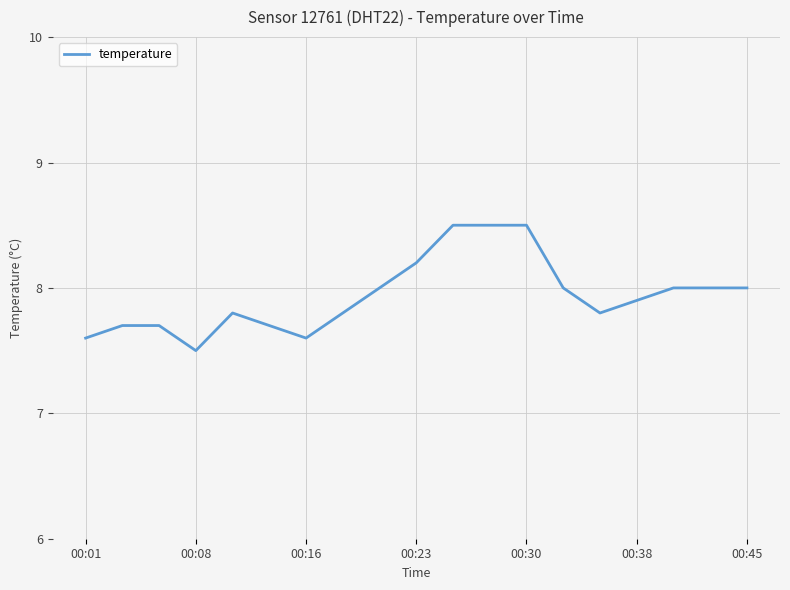

What is the smallest value displayed?

7.5